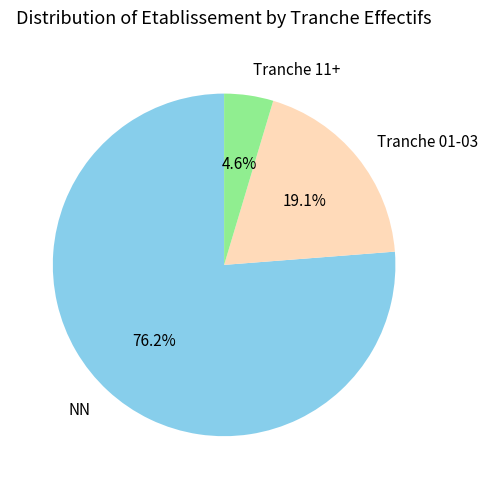

How many segments does this pie chart have?

3